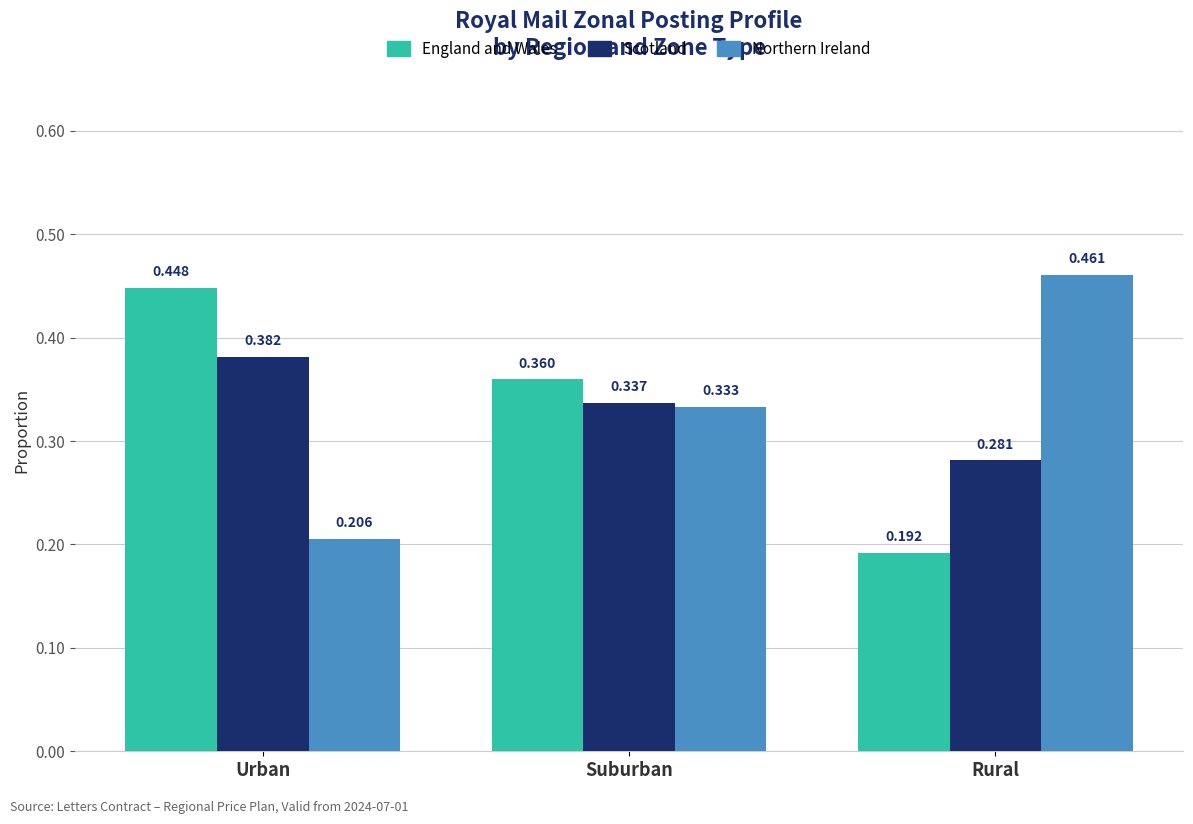

What is the label of the 2nd bar from the right?

Suburban